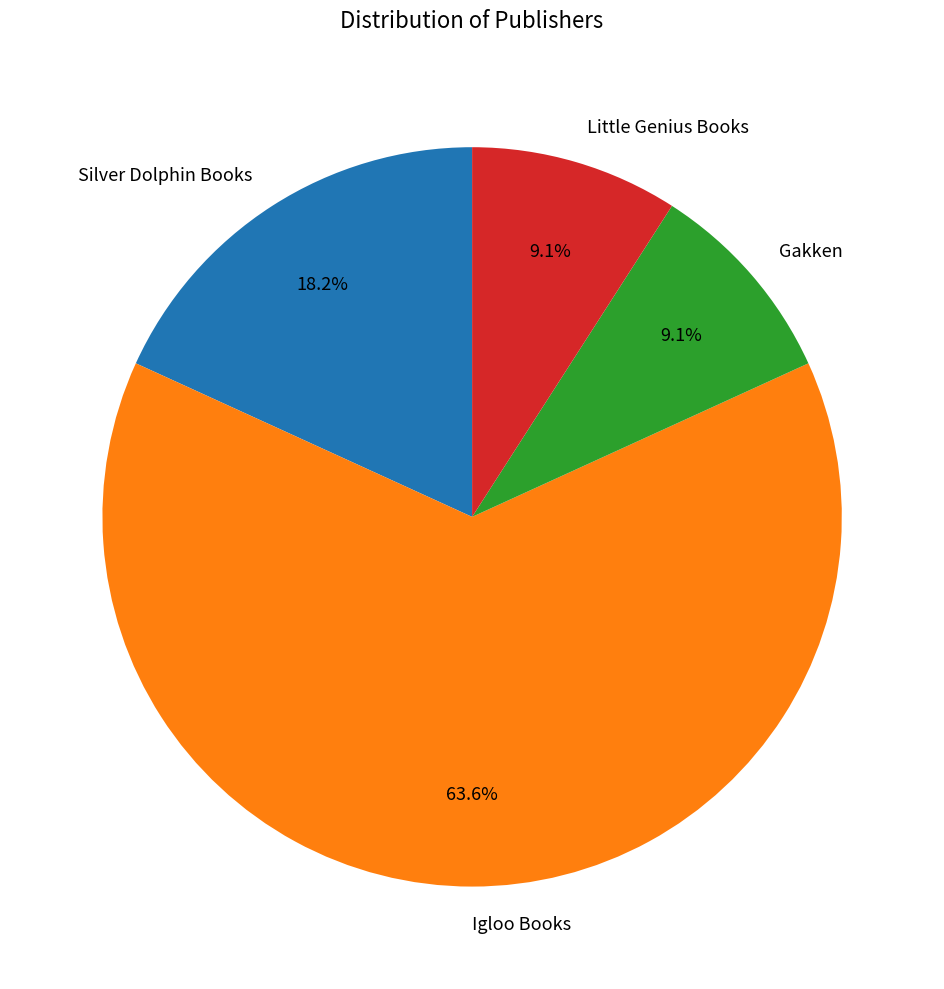

Which slice is the largest?

Igloo Books